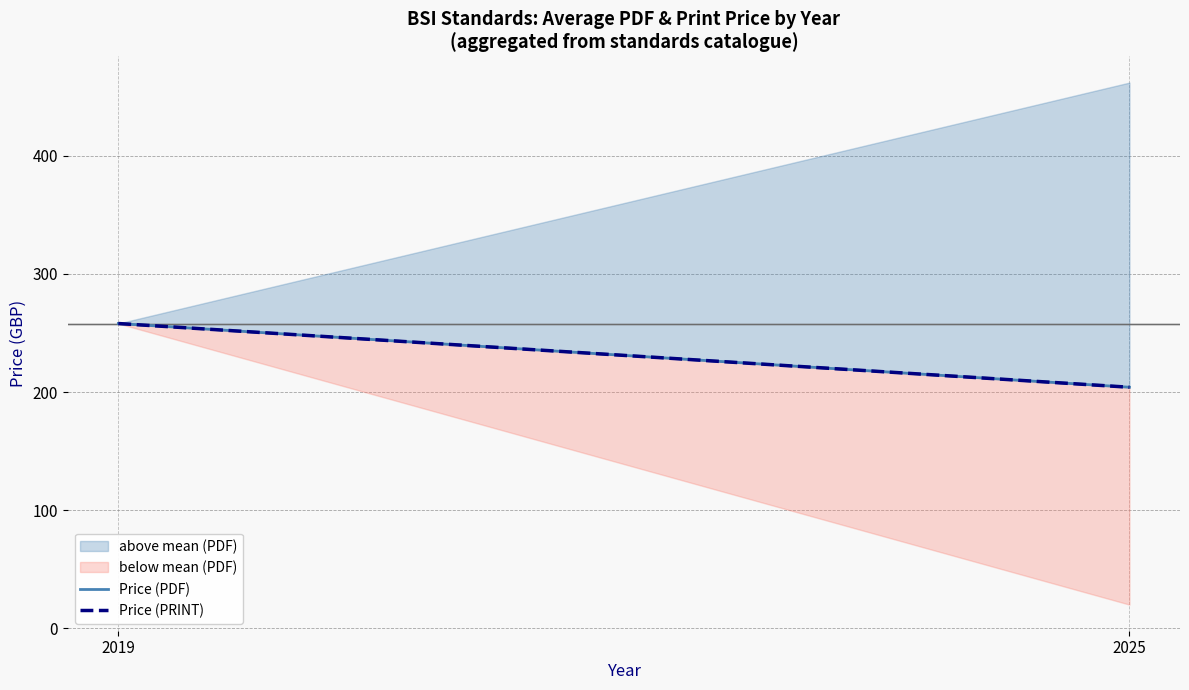

At which category is the sum across all series the highest?

2019